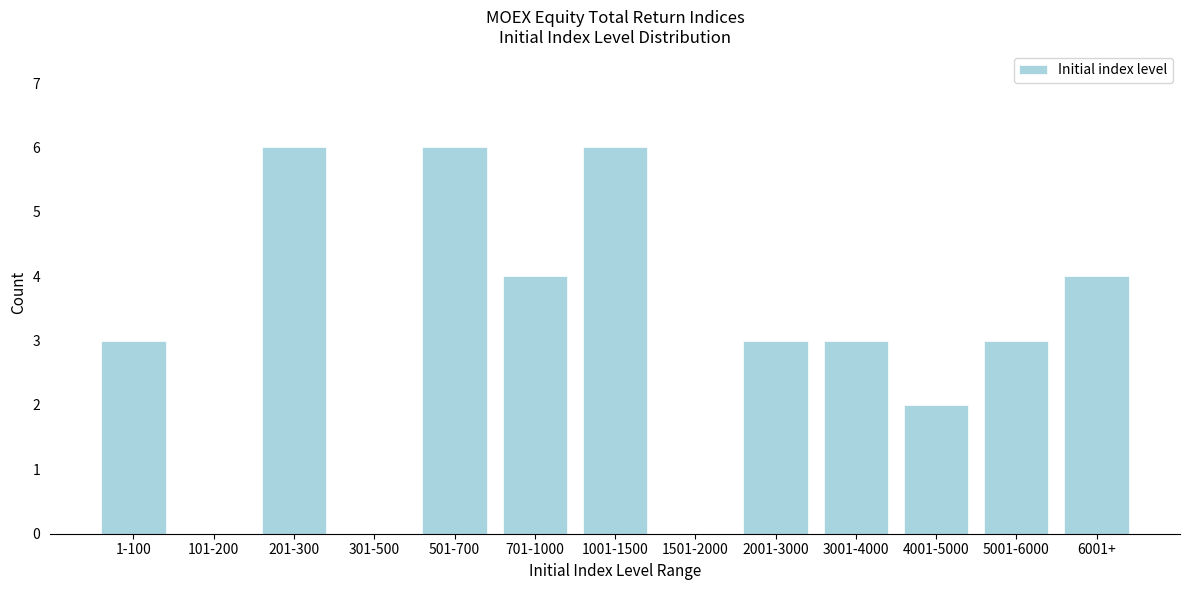

Reading left to right, list all the values displayed in this chart.

1-100=3	101-200=0	201-300=6	301-500=0	501-700=6	701-1000=4	1001-1500=6	1501-2000=0	2001-3000=3	3001-4000=3	4001-5000=2	5001-6000=3	6001+=4